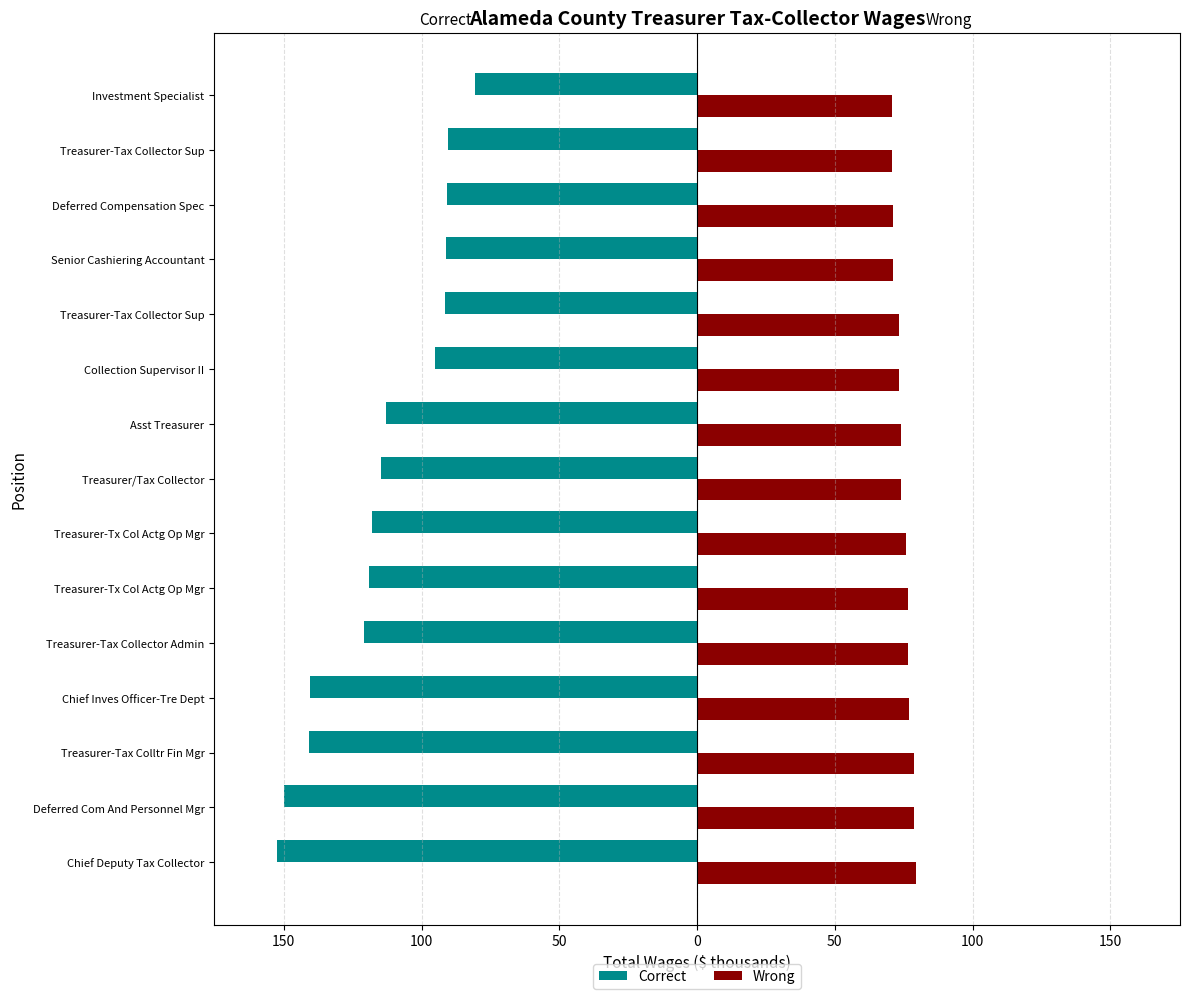

What are all the series names shown in the legend?

Correct, Wrong